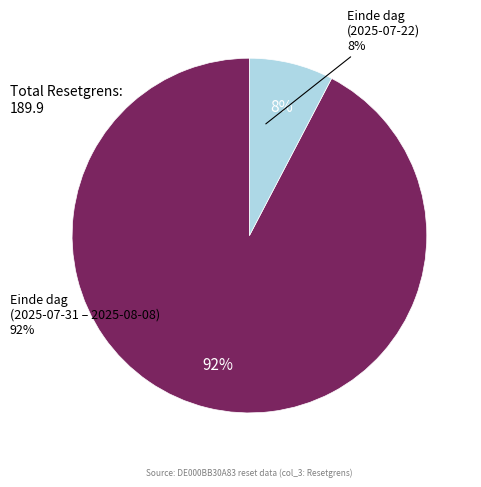

Does 2025-08-06 account for over 50% of the chart?

No